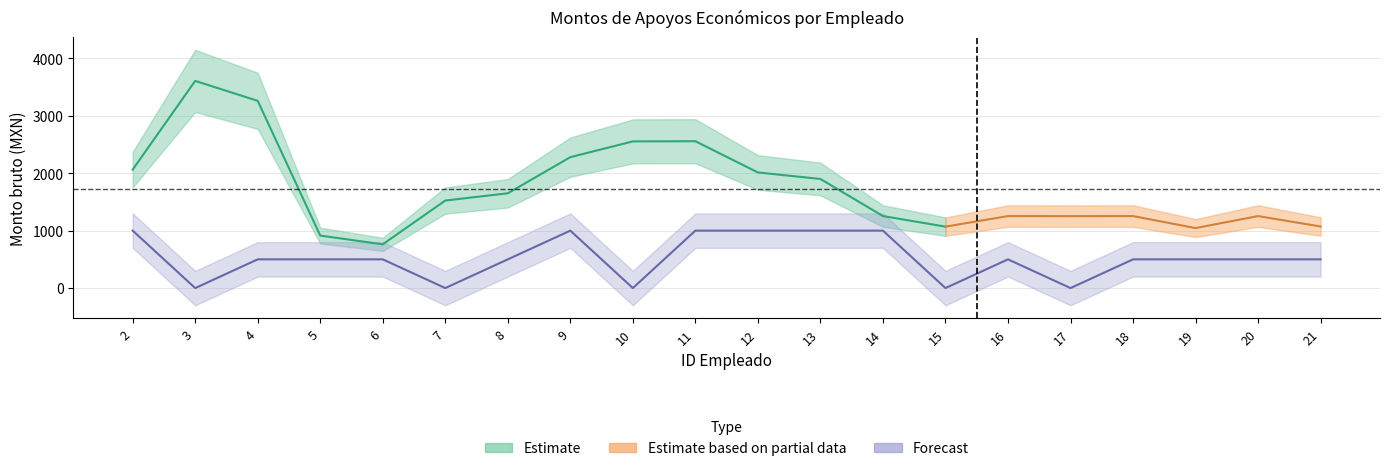

What is the change in value from 3 to 14?

+1000